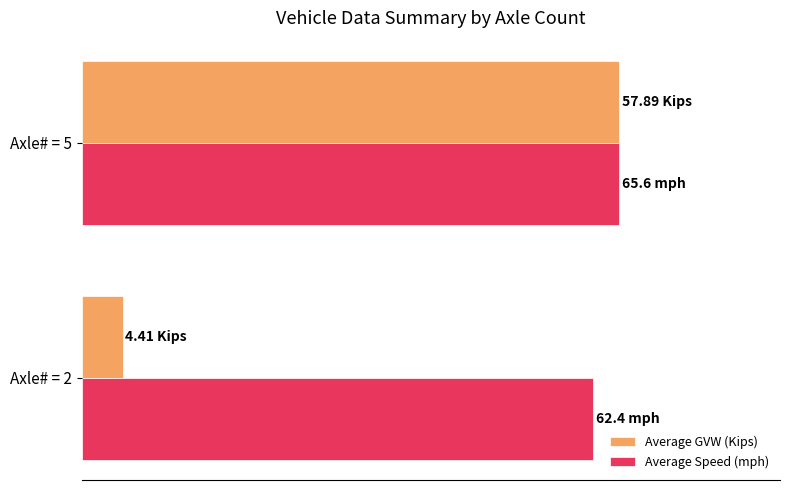

At which label does Average GVW (Kips) reach its peak?

Axle# = 5